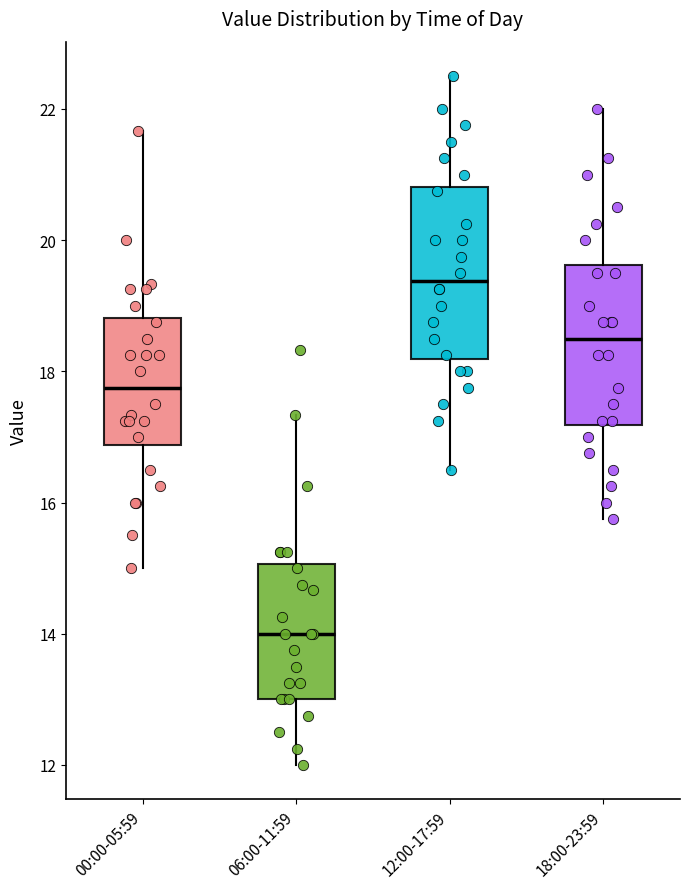

Reading left to right, read every box against the y-axis: the position of its median line, the range the box covers, and the ends of its whiskers. The values are not printed on the chart, so give them approximately, as read against the axis.

00:00-05:59: median 17.8, box 16.8 to 18.8, whiskers 15.0 to 21.6
06:00-11:59: median 14.0, box 13.0 to 15.0, whiskers 12.0 to 17.4
12:00-17:59: median 19.4, box 18.2 to 20.8, whiskers 16.6 to 22.6
18:00-23:59: median 18.6, box 17.2 to 19.6, whiskers 15.8 to 22.0